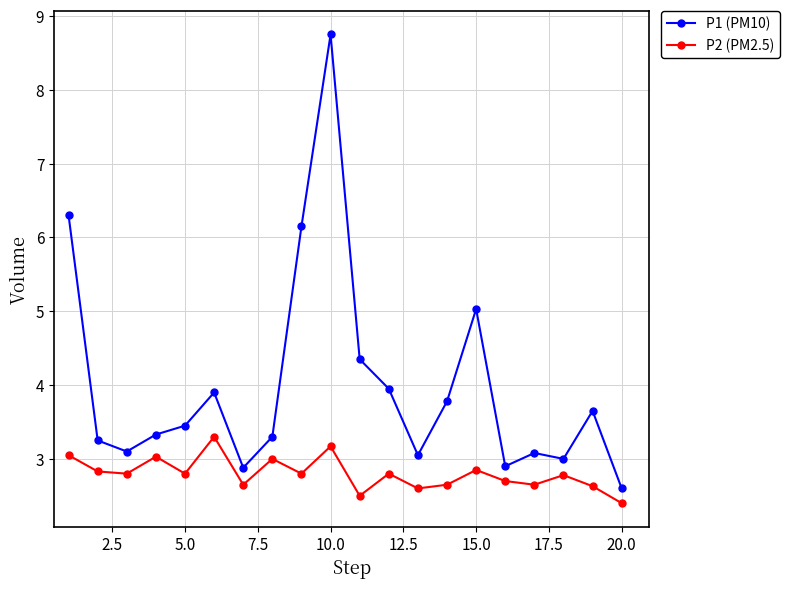

Does the chart display data point markers on the line(s)?

Yes